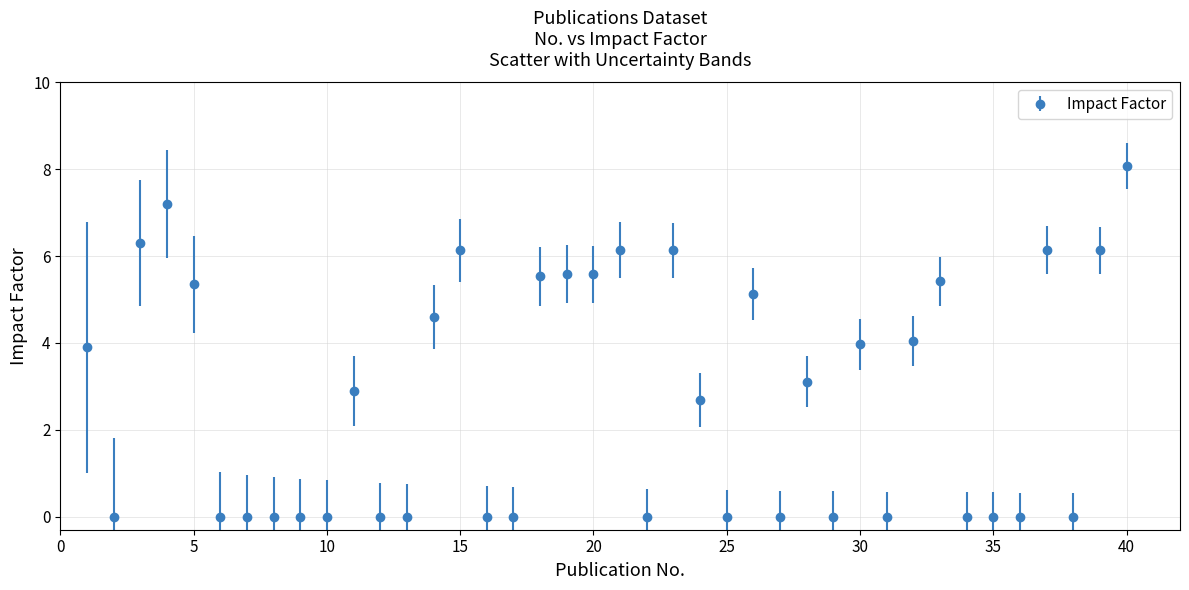

True or false: there are more than 0 points higher than both neighbors.

True